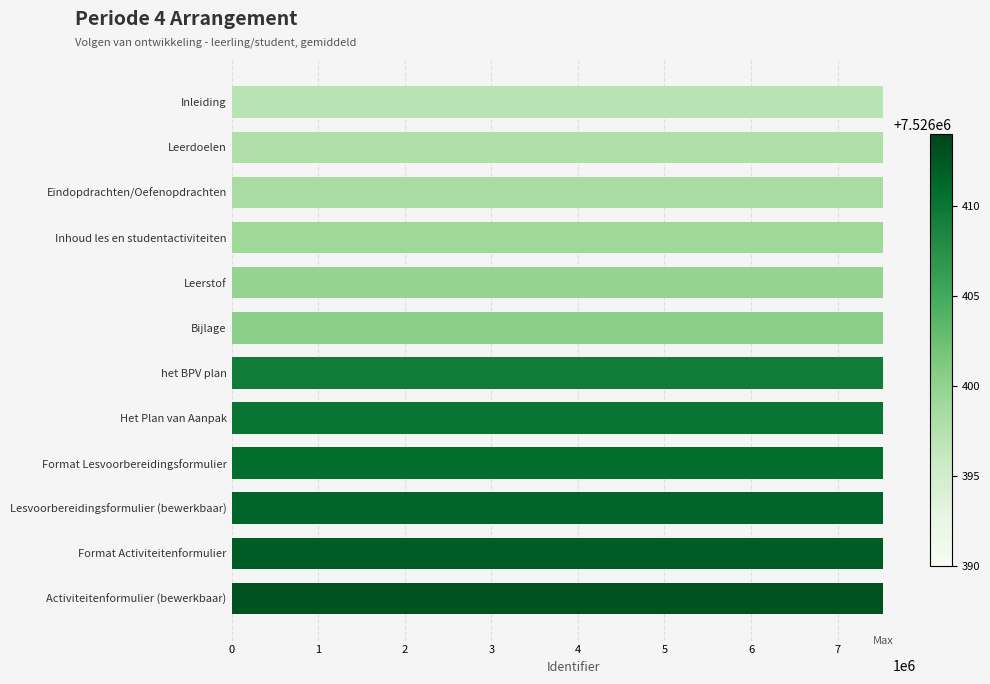

What is the sum of the values at Inhoud les en studentactiviteiten and Leerstof?

15052787